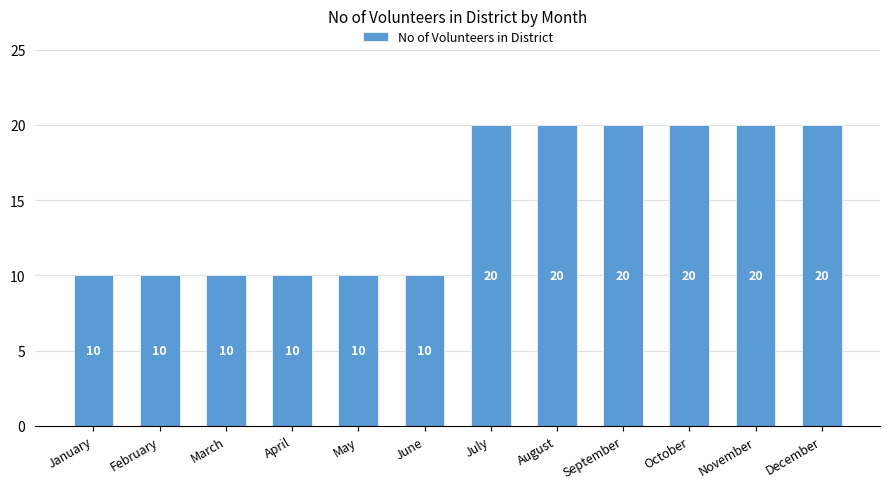

Reading right to left, list all the values displayed in this chart.

20	20	20	20	20	20	10	10	10	10	10	10